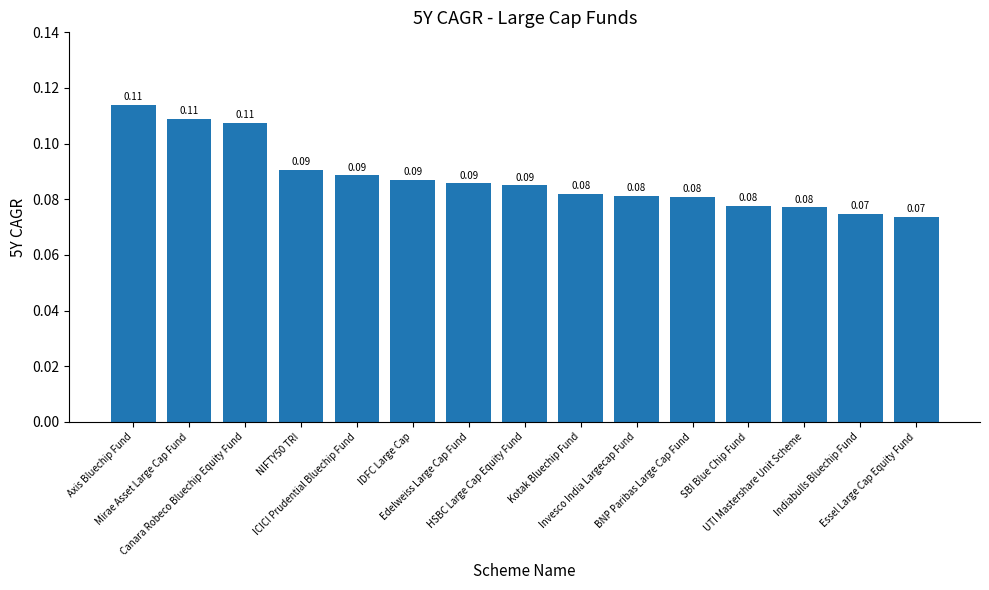

What is the sum of all values?

1.3